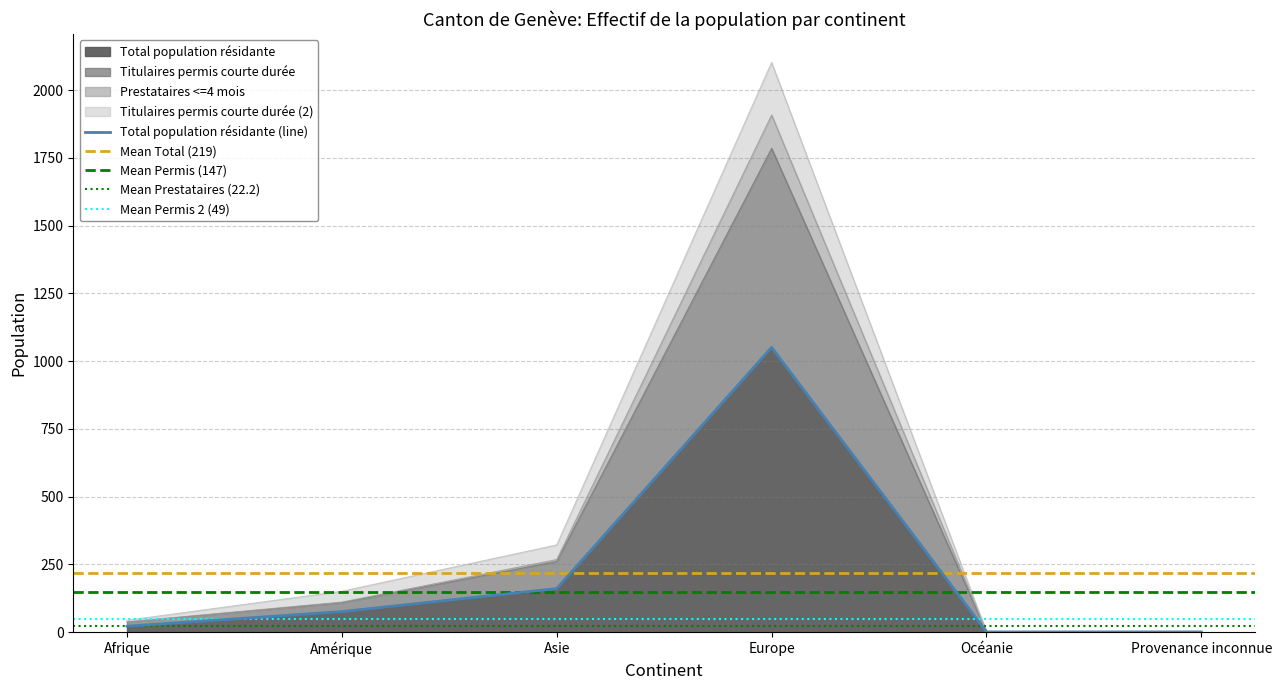

At which category is the sum across all series the highest?

Europe